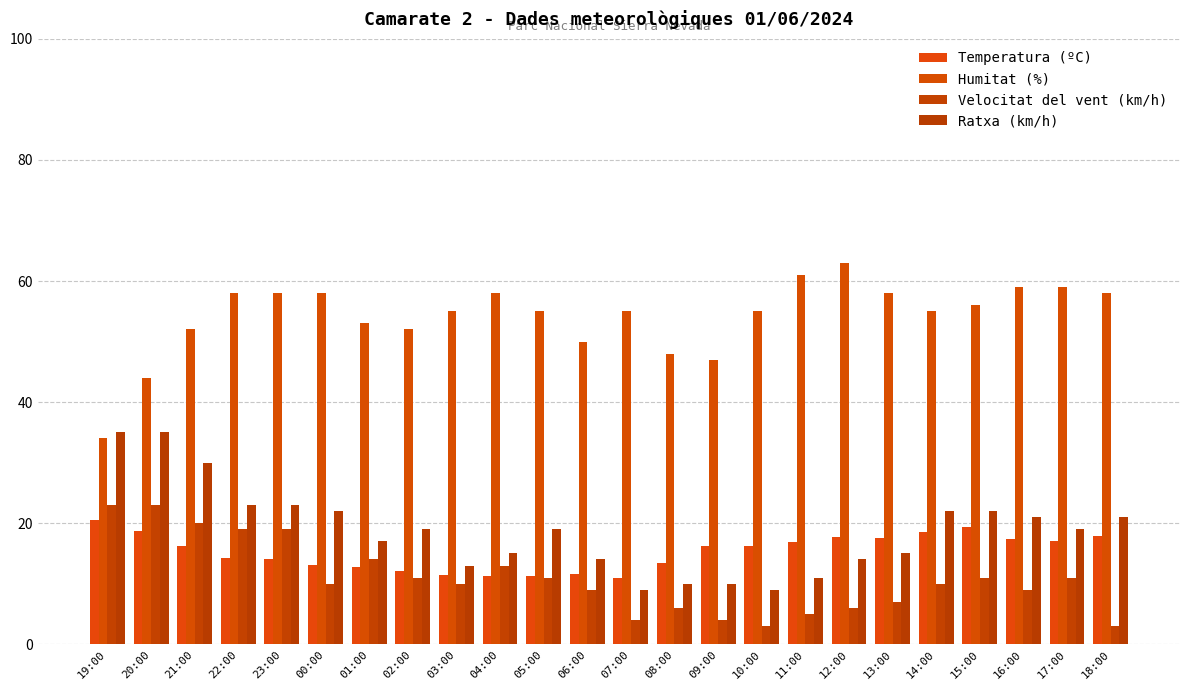

How many data points does each series have?

24